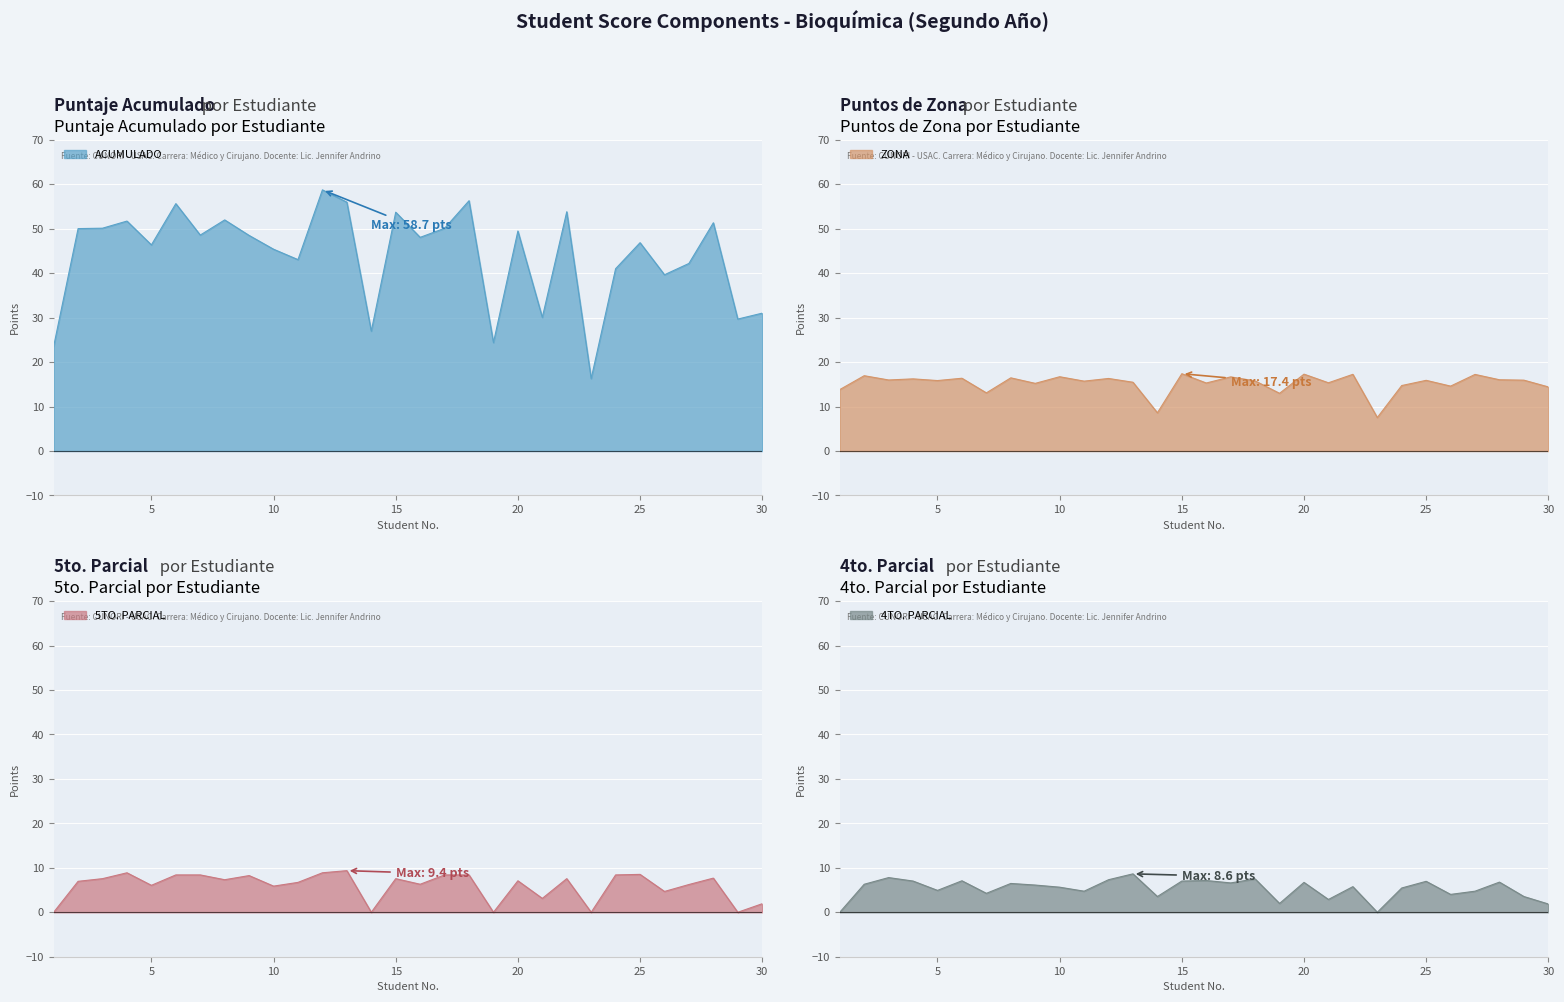

At 7, list the series in order from smallest to largest.

4TO. PARCIAL, 5TO. PARCIAL, ZONA, ACUMULADO